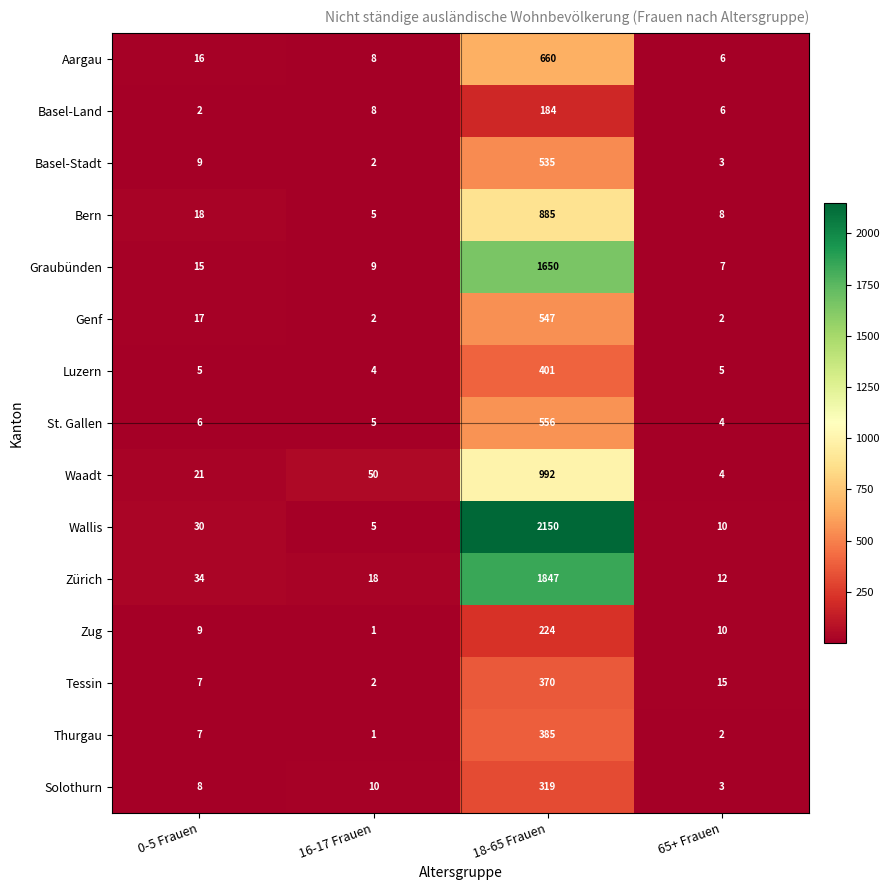

At 18-65 Frauen, list the series in order from largest to smallest.

Wallis, Zürich, Graubünden, Waadt, Bern, Aargau, St. Gallen, Genf, Basel-Stadt, Luzern, Thurgau, Tessin, Solothurn, Zug, Basel-Land